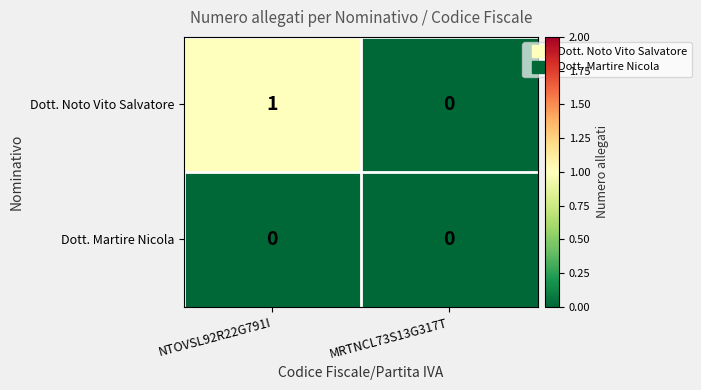

Reading left to right, transcribe all the data shown in this chart.

Dott. Noto Vito Salvatore: NTOVSL92R22G791I=1	MRTNCL73S13G317T=0
Dott. Martire Nicola: NTOVSL92R22G791I=0	MRTNCL73S13G317T=0